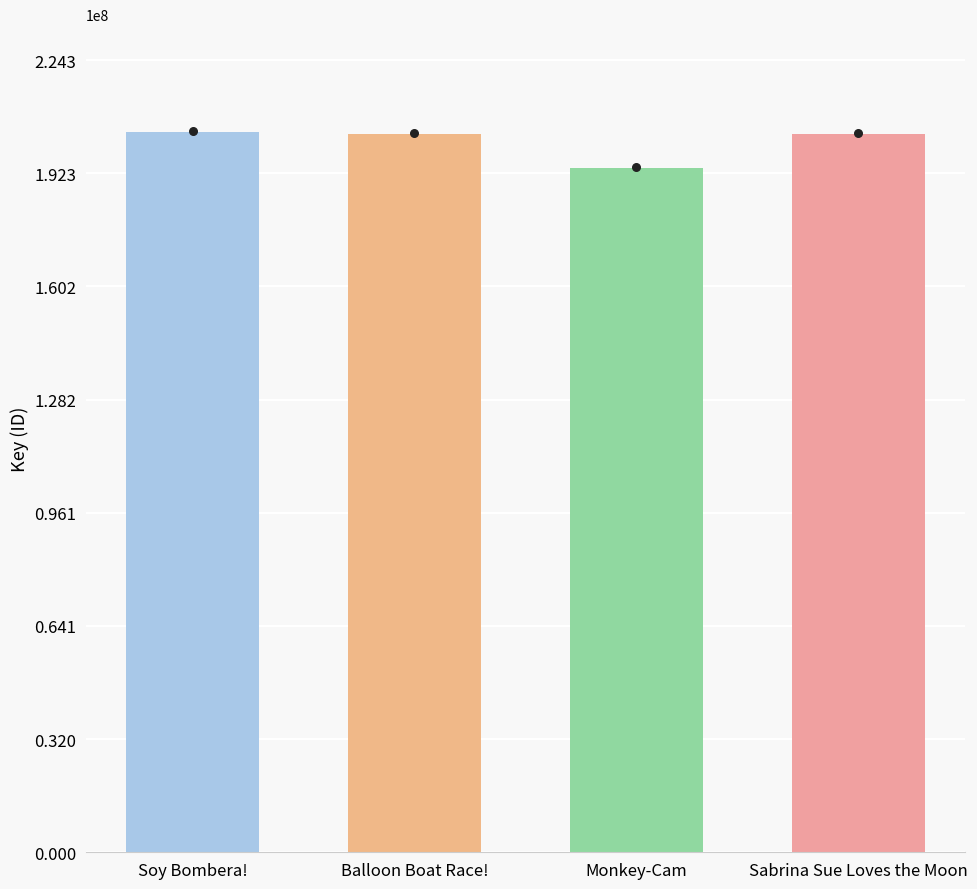

Approximately how many times larger is the value at Balloon Boat Race! compared to Soy Bombera!?

1.0